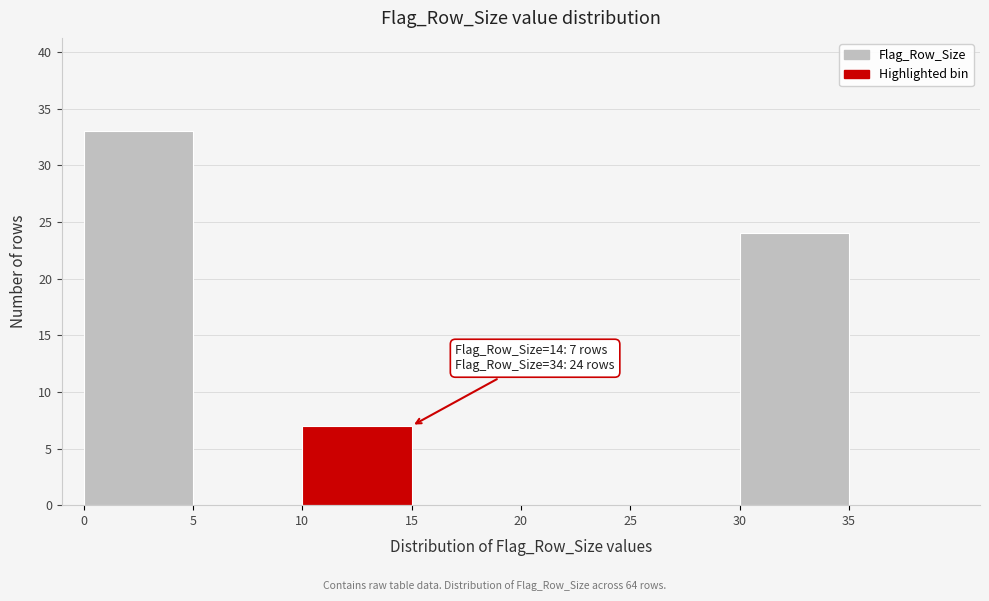

Which range on the x-axis has the tallest bar?

0 to 5